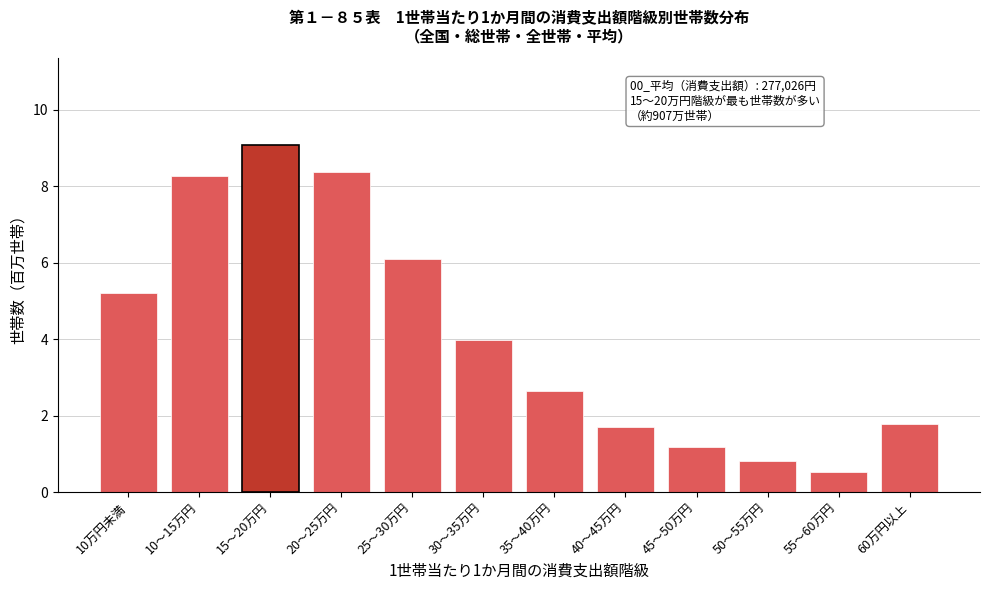

Reading left to right, what are all the values shown in this chart?

10万円未満=5.2	10～15万円=8.3	15～20万円=9.1	20～25万円=8.4	25～30万円=6.1	30～35万円=4.0	35～40万円=2.6	40～45万円=1.7	45～50万円=1.2	50～55万円=0.8	55～60万円=0.5	60万円以上=1.8